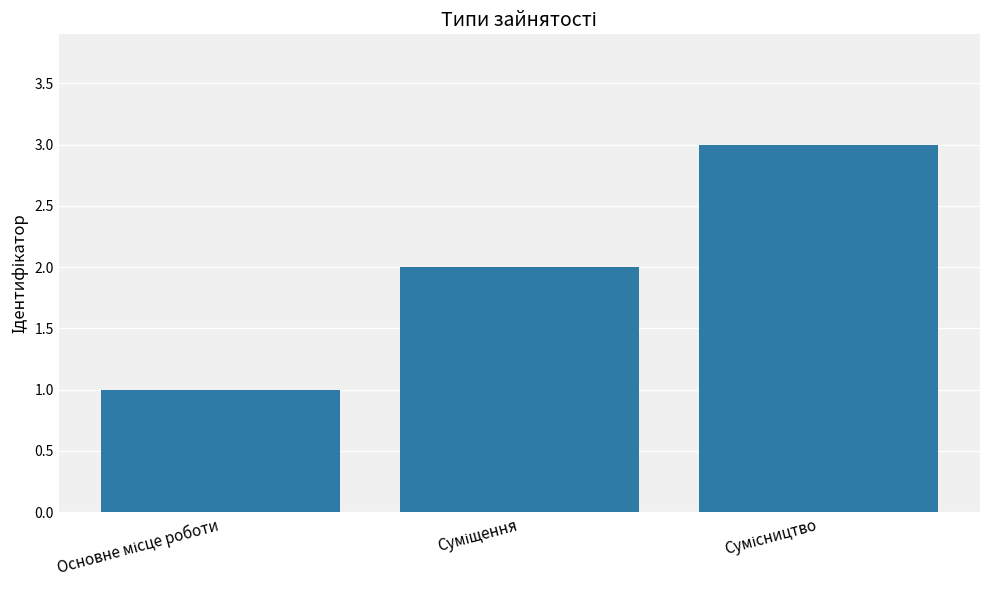

What is the sum of all values?

6